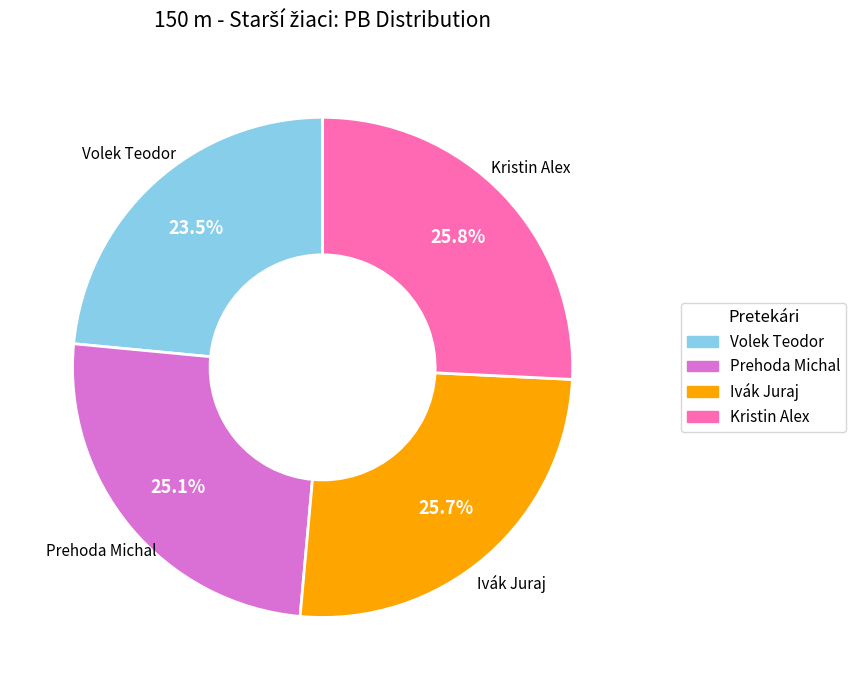

To the nearest percent, what is the combined percentage of Kristin Alex and Volek Teodor?

49%